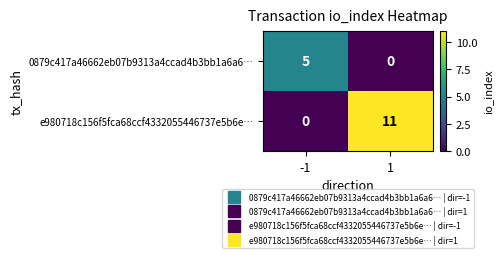

At how many categories does at least one series exceed 1?

2